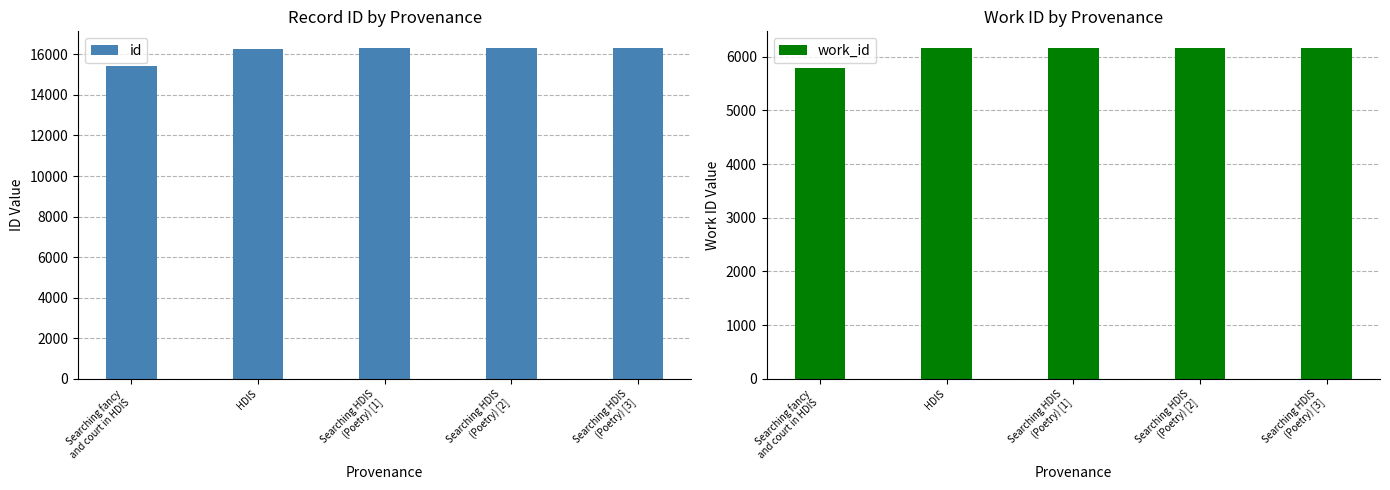

Reading left to right, extract all data points from this chart.

id: 15428	16252	16319	16321	16322
work_id: 5782	6163	6163	6163	6163